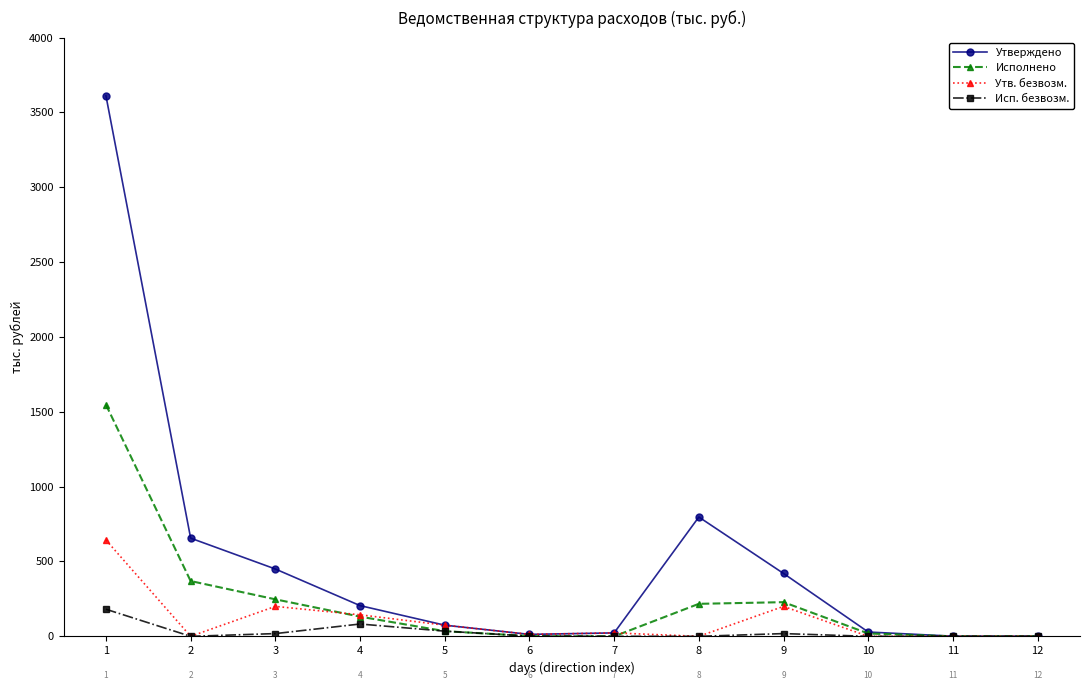

What value does the Исполнено series have at 5?

34.6